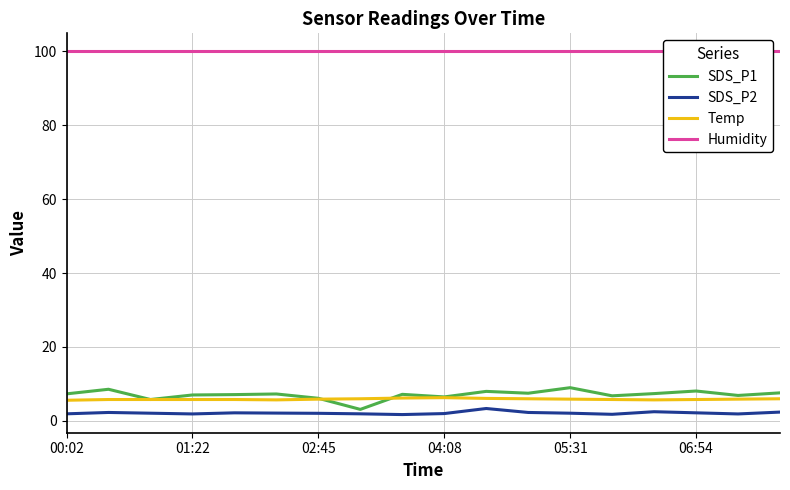

Does the chart have visible grid lines?

Yes